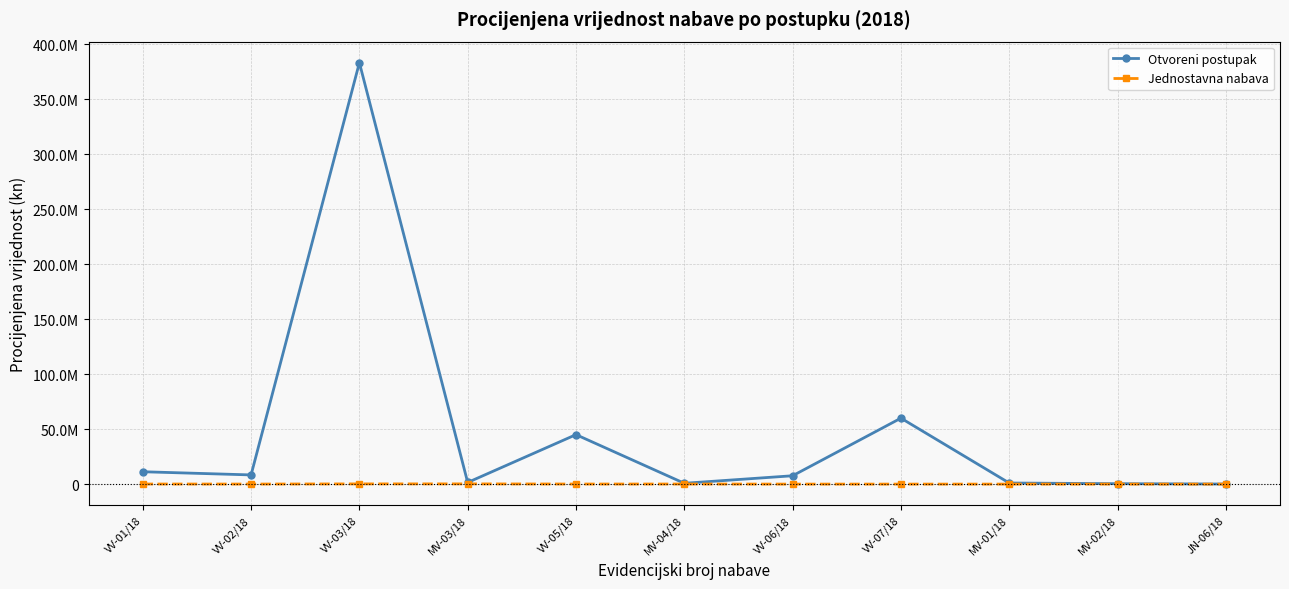

Reading left to right, extract all data points from this chart.

Otvoreni postupak: 11250000	8360000	383370000	1500000	45000000	750000	7600000	60000000	1000000	380000	70000
Jednostavna nabava: 75000	30000	190000	195000	60000	70000	0	0	0	0	0